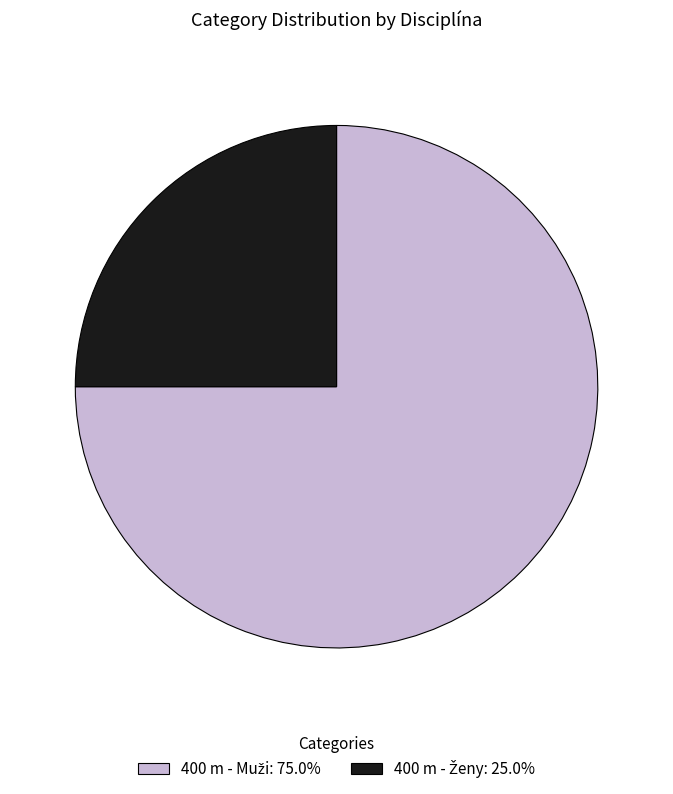

Is there any slice that represents more than half of the pie?

Yes